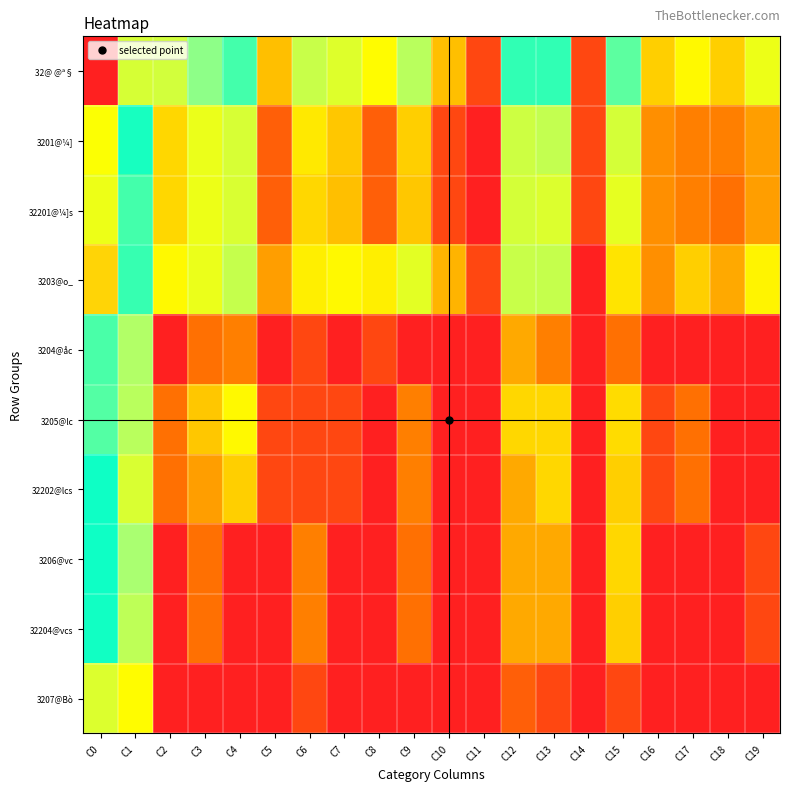

At how many categories does at least one series exceed 2?

18